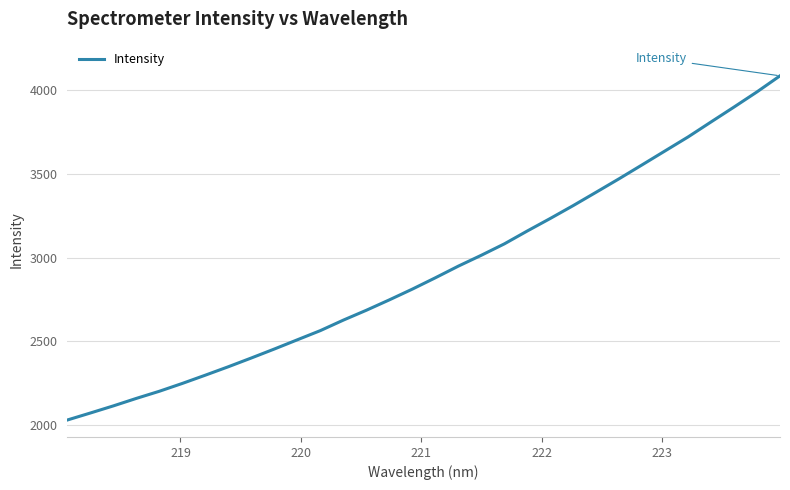

What is the maximum value shown in the chart?

4087.6